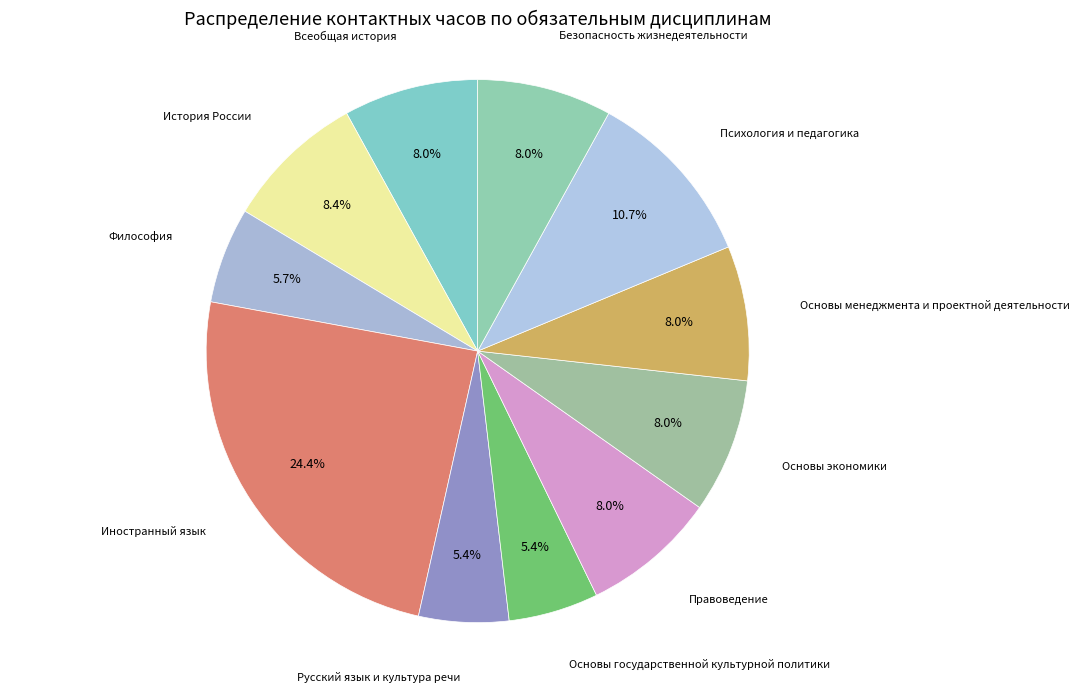

To the nearest percent, what is the difference between the largest and smallest slice percentages?

19%